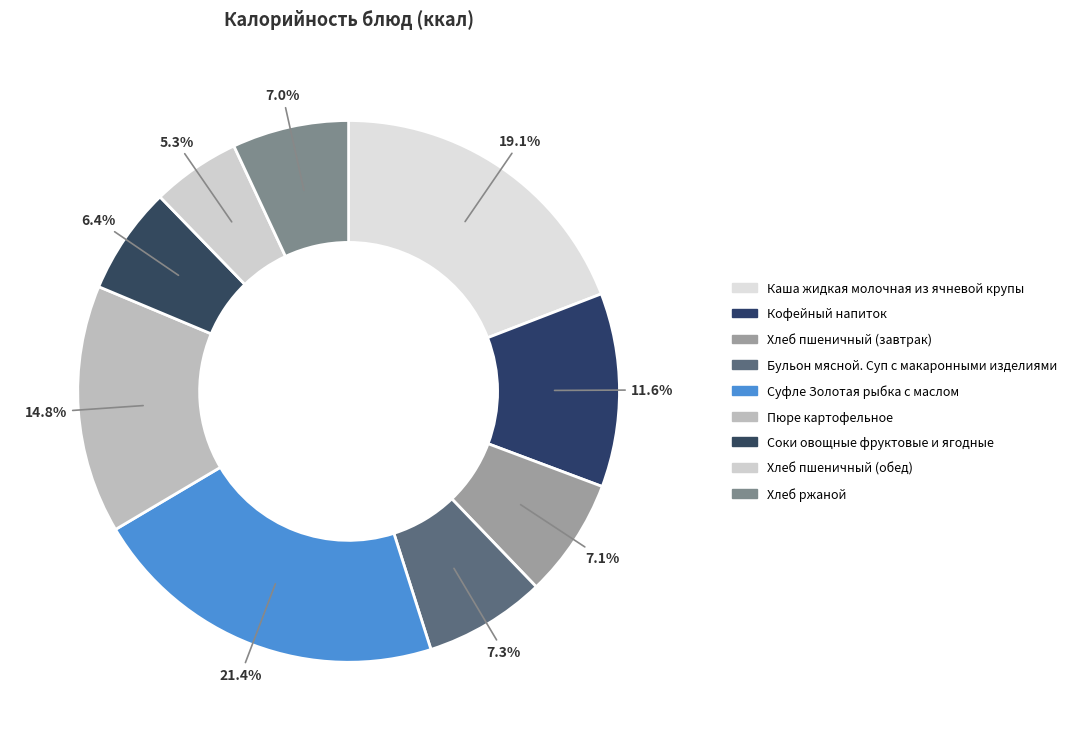

To the nearest percent, what is the combined percentage of Хлеб пшеничный (обед) and Каша жидкая молочная из ячневой крупы?

24%